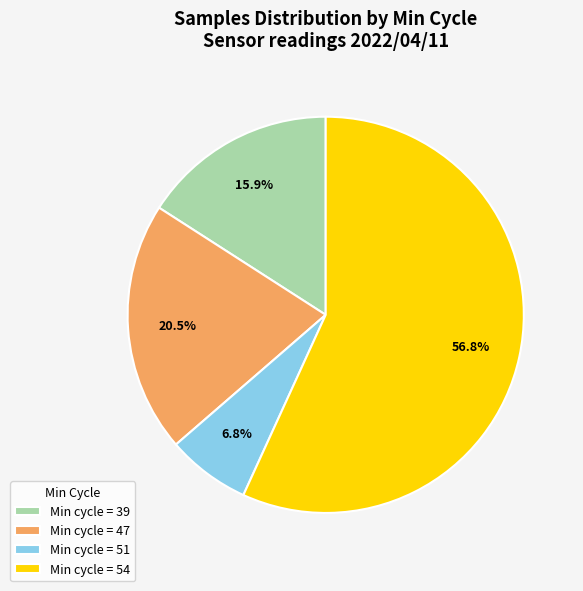

What portion of the pie excludes Min cycle = 51?

93.2%